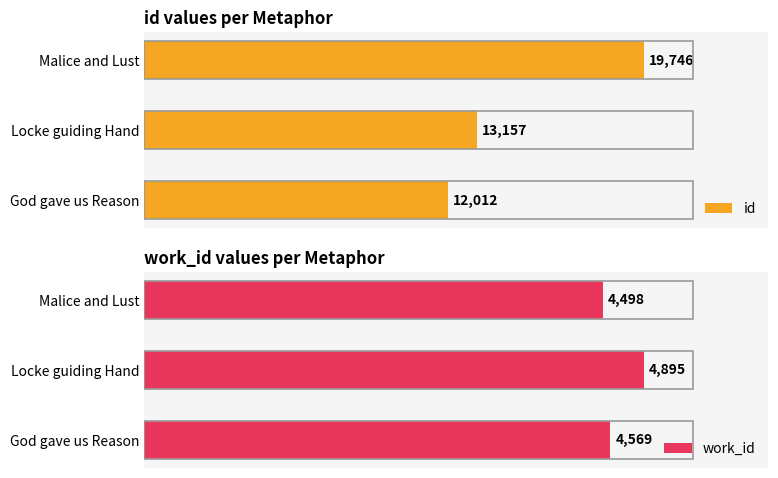

The work_id series shows 7403 at 2. True or false?

False